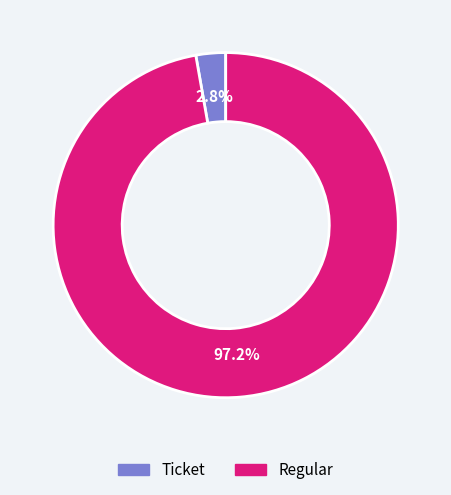

True or false: Ticket accounts for 14% of the total.

False